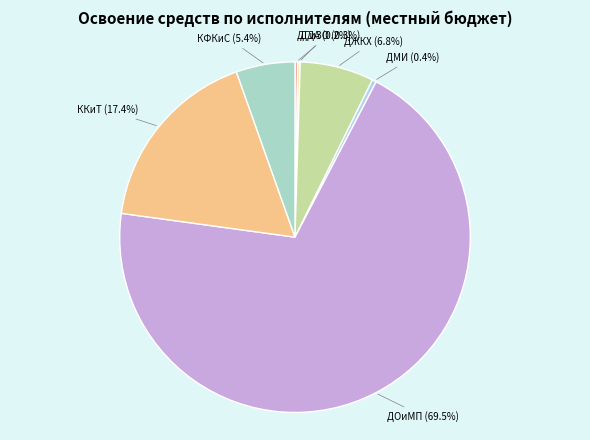

Does ДОиМП (69.5%) represent more than half of the total?

Yes